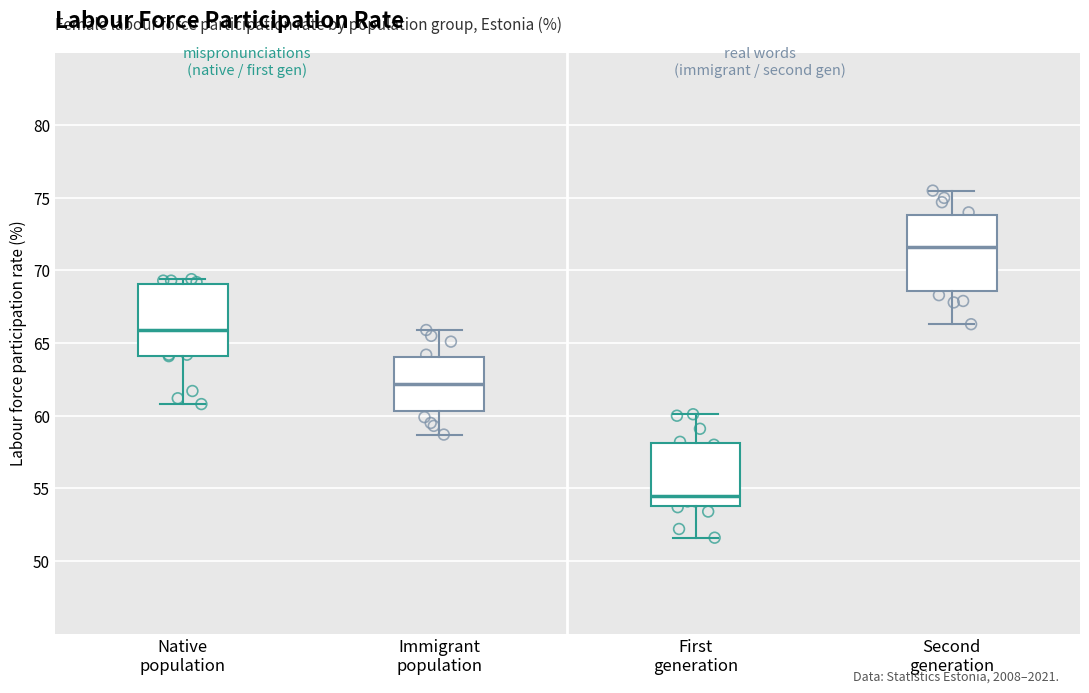

Which box has the lowest median line?

First generation